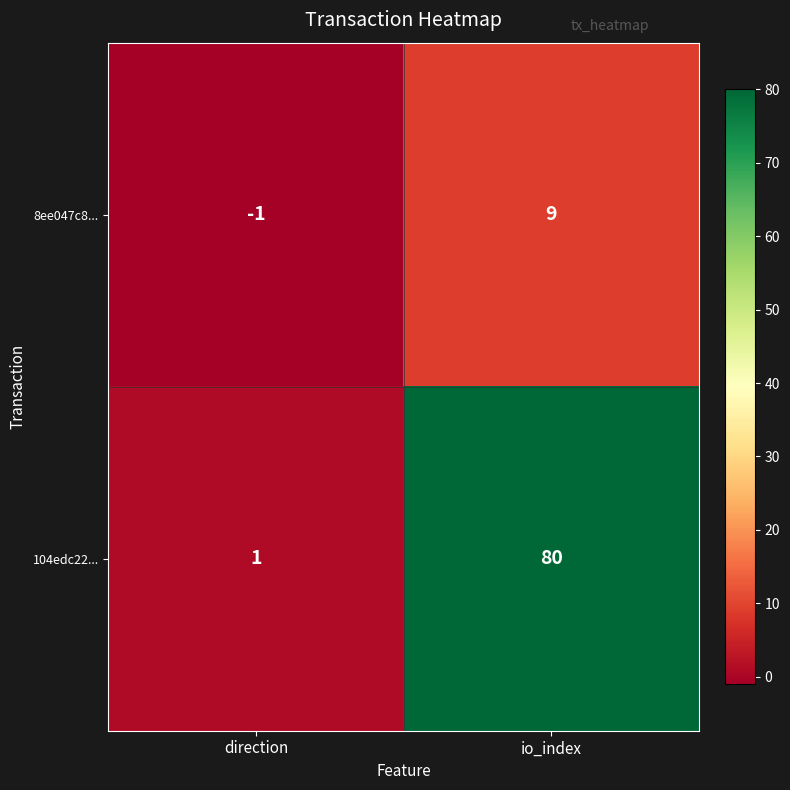

Reading left to right, extract all data points from this chart.

8ee047c8...: -1	9
104edc22...: 1	80